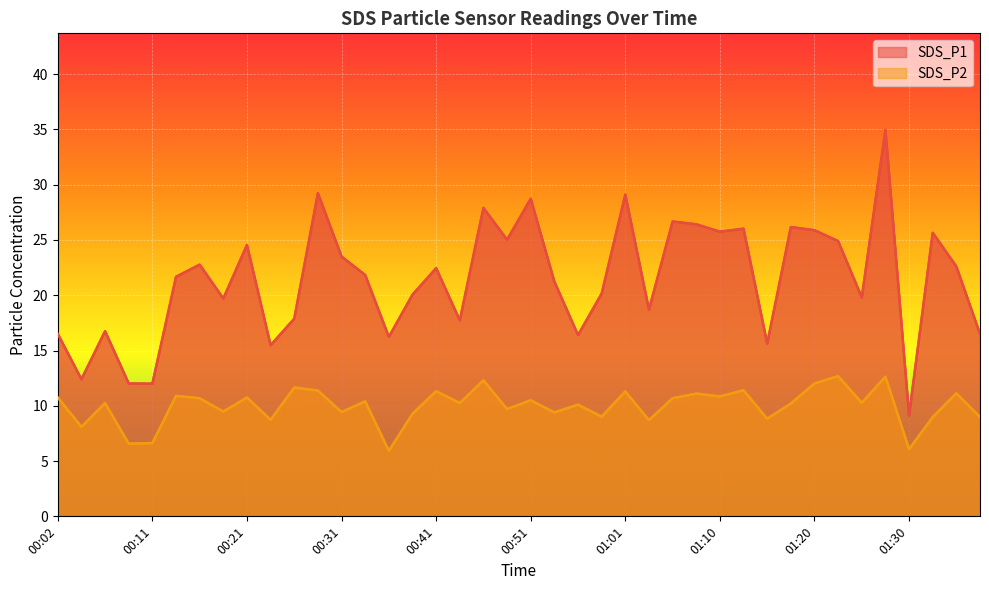

What is the smallest value displayed?

5.9